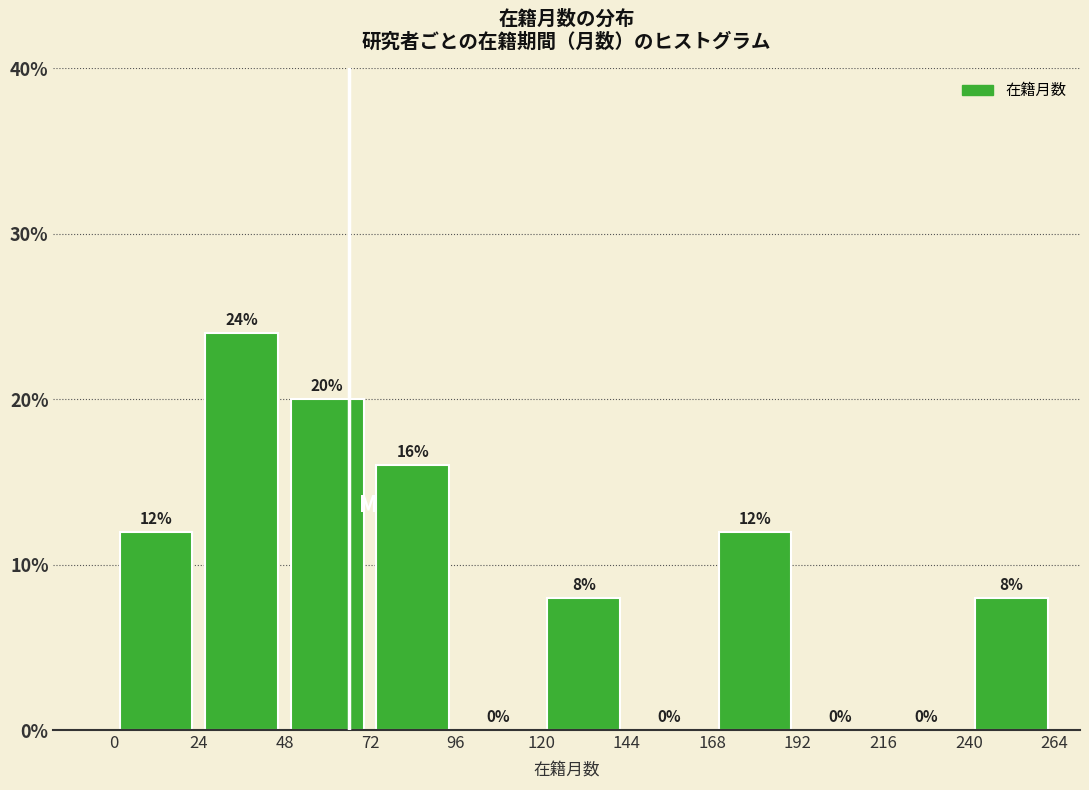

Which range on the x-axis has the tallest bar?

24 to 48